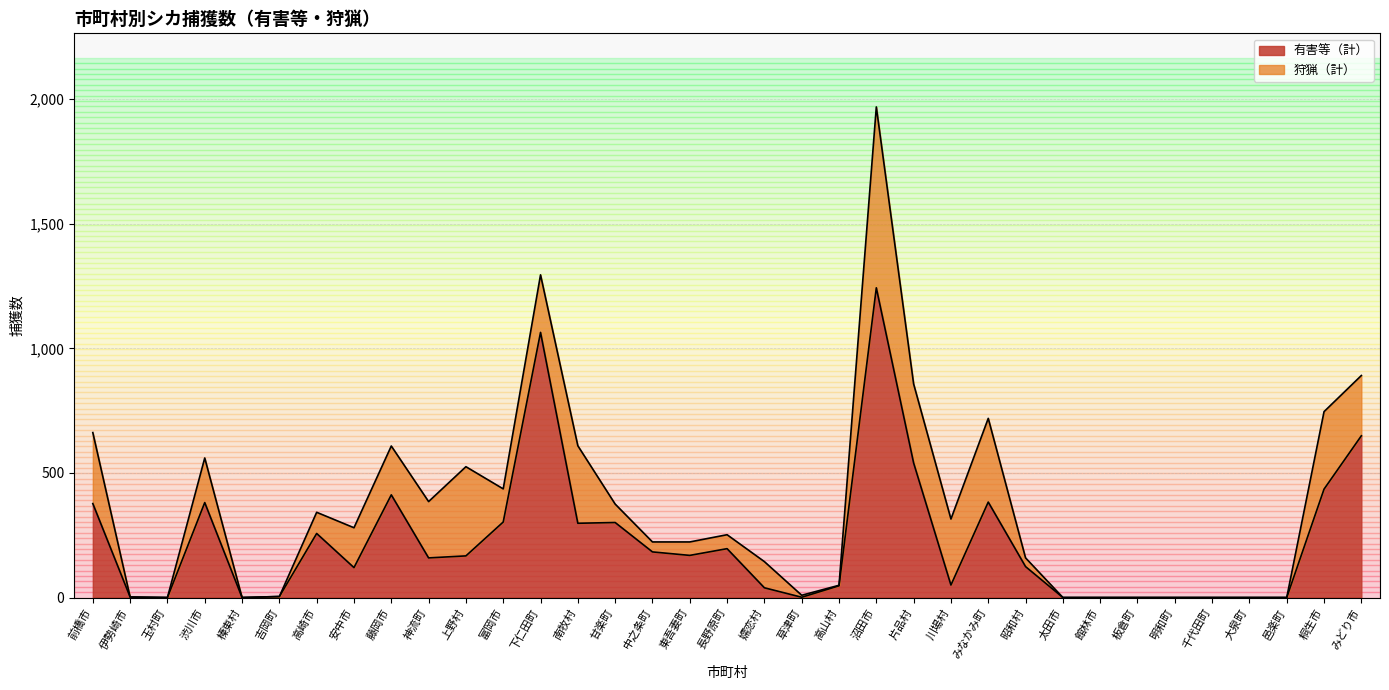

Does the chart have visible grid lines?

Yes